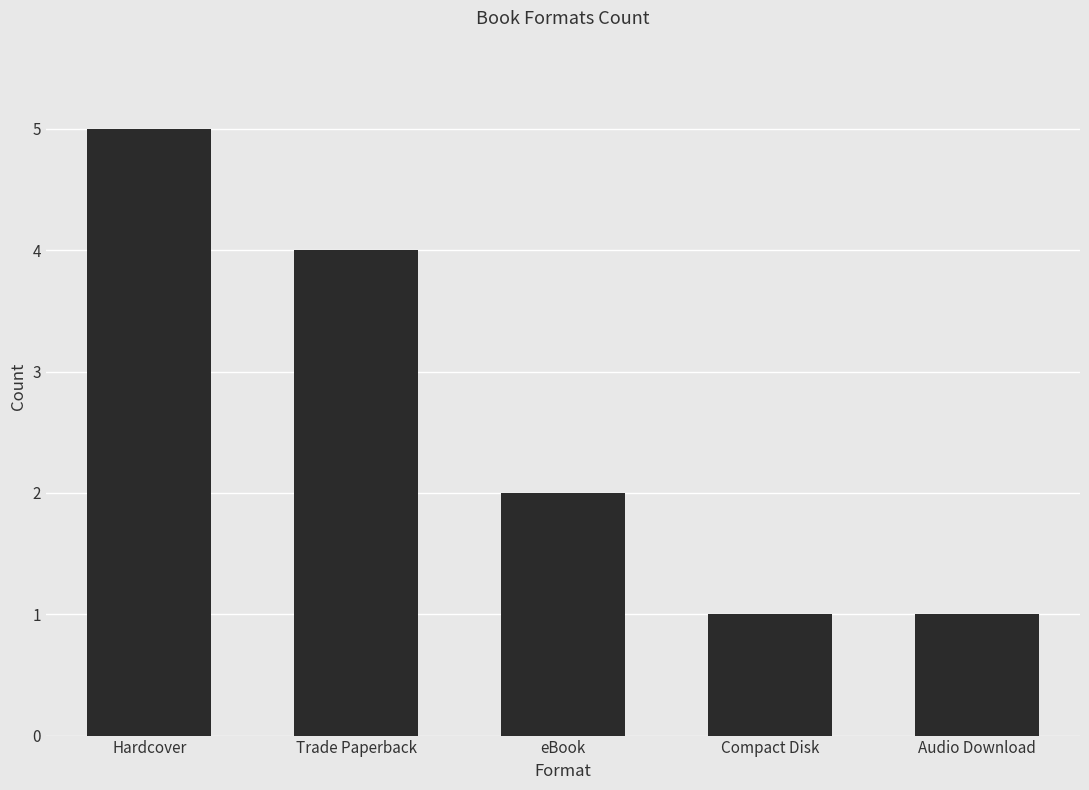

Which label corresponds to the largest value in the chart?

Hardcover